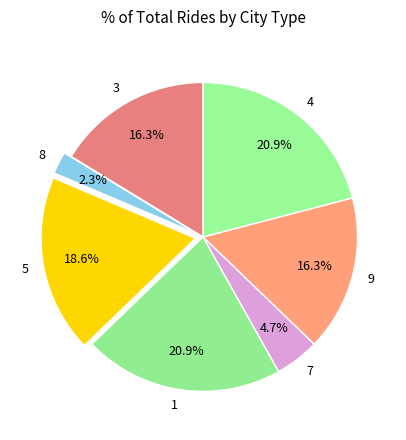

To the nearest percent, what percentage of the pie is 4?

21%